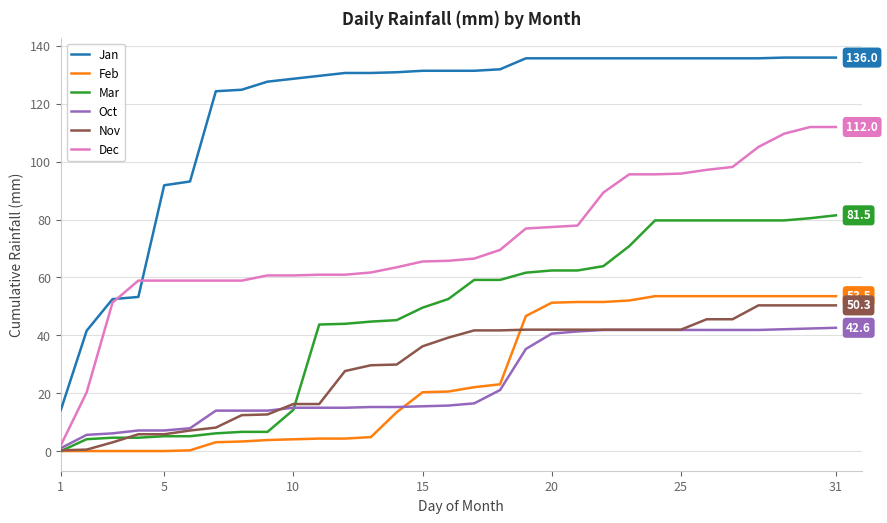

True or false: Jan and Feb intersect in this chart.

False